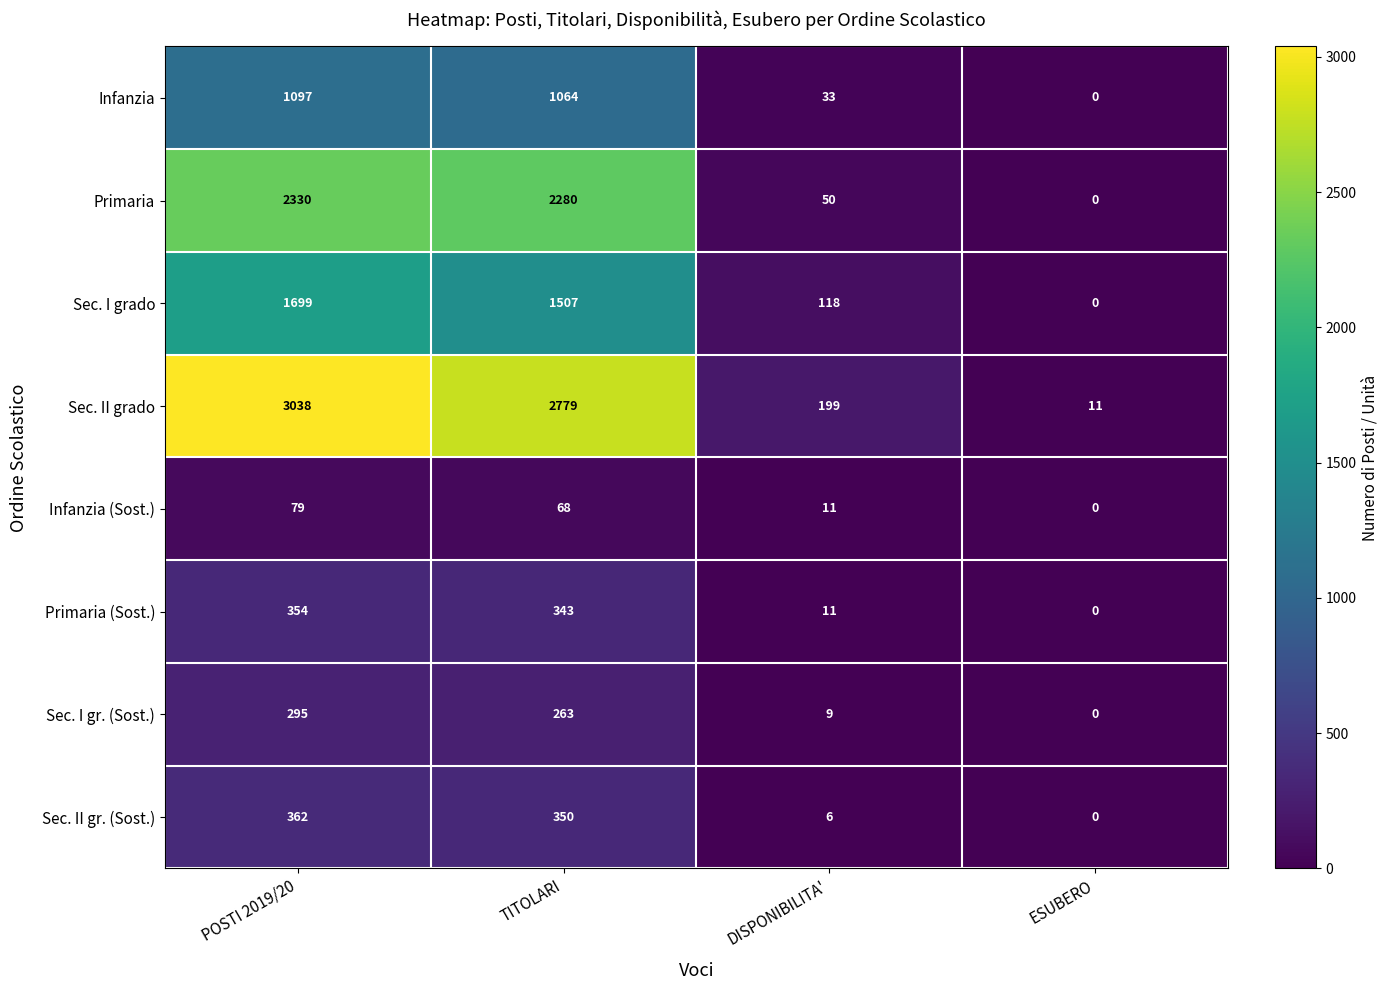

What is the difference between the maximum and minimum values in the Sec. I grado series?

1699